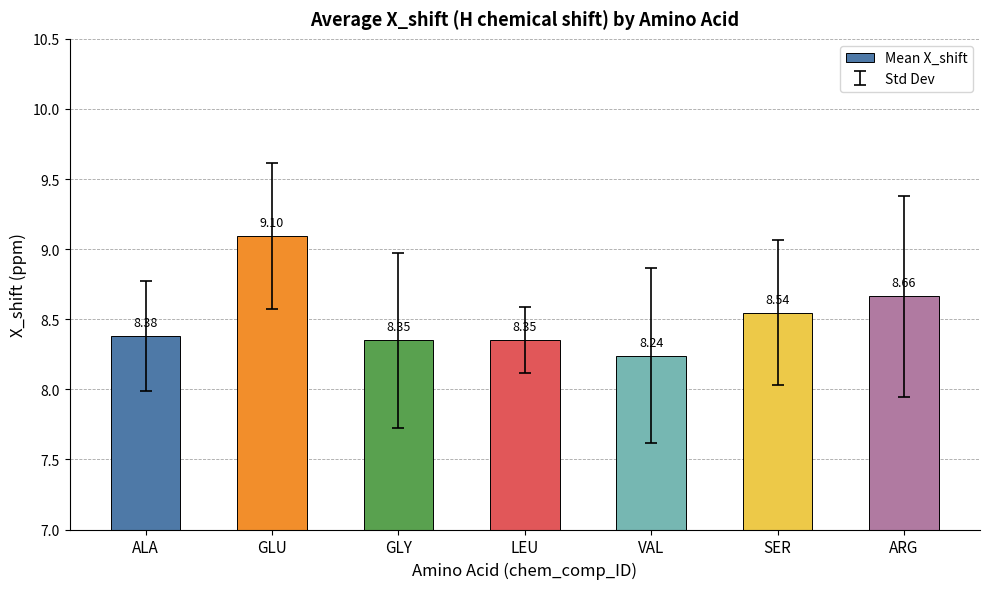

At which label is the value closest to 8?

VAL